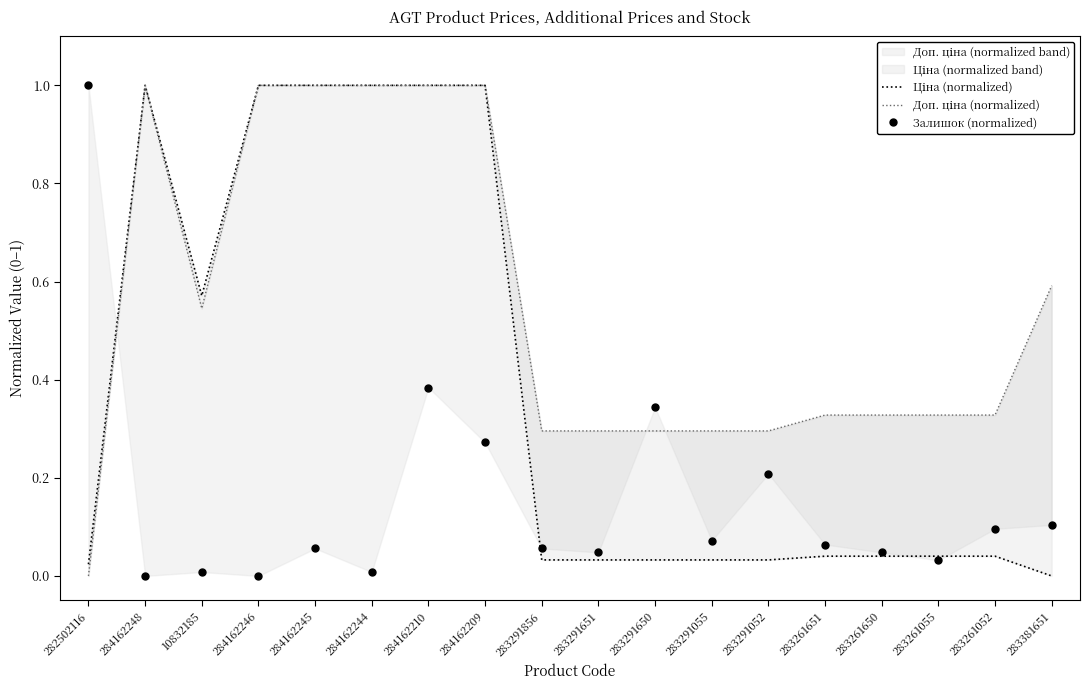

Which series ends up on top after the final intersection of Доп. ціна (normalized) and Залишок (normalized)?

Доп. ціна (normalized)